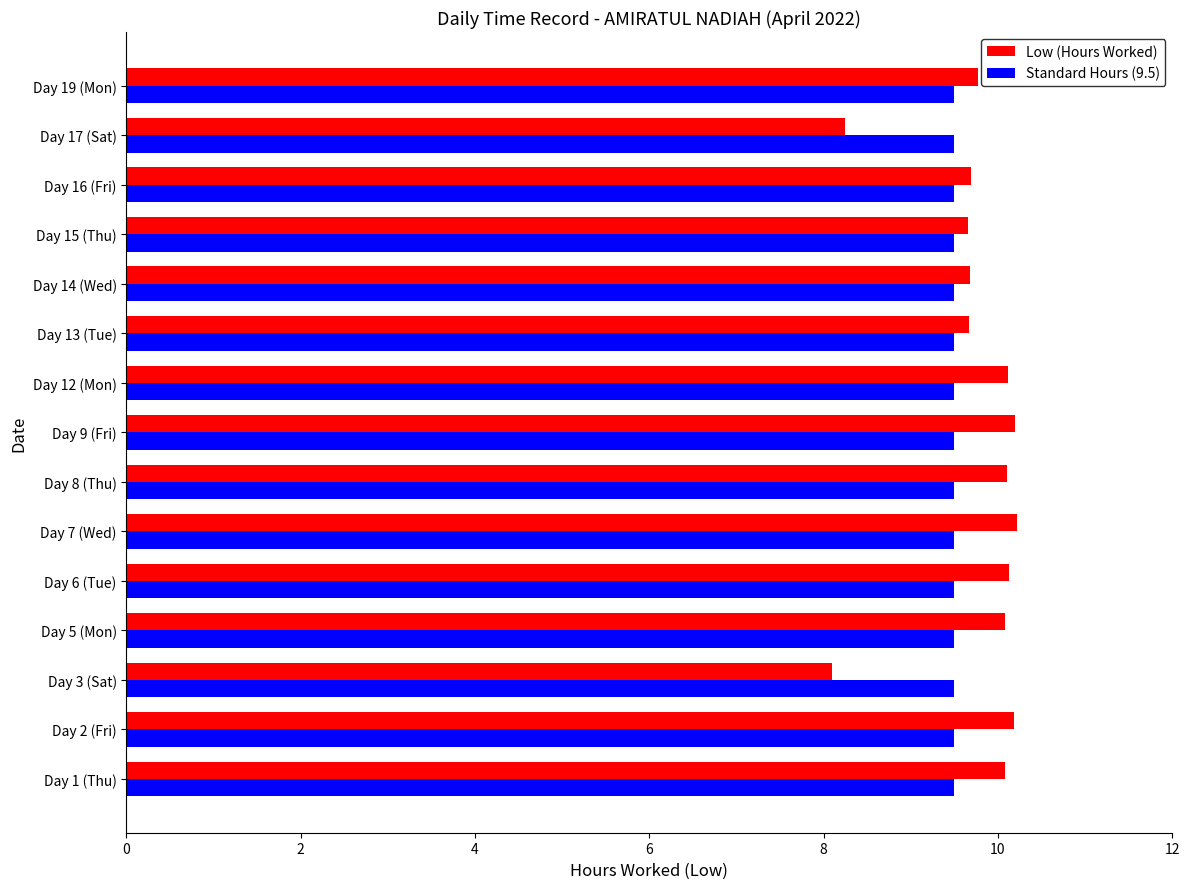

What is the difference between the maximum and minimum values in the Low (Hours Worked) series?

2.1